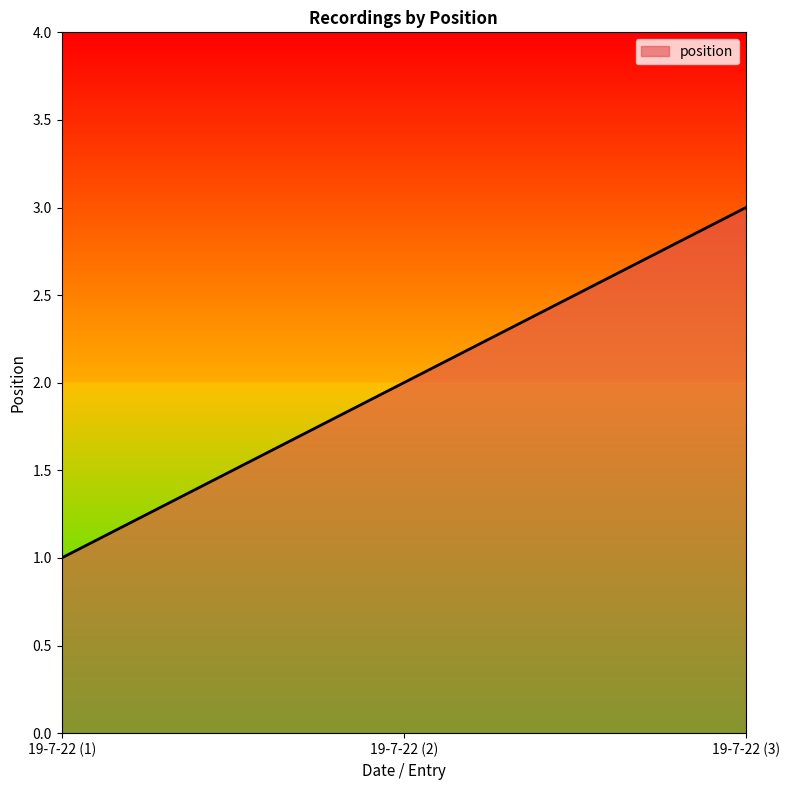

How many values are between 1 and 3?

3